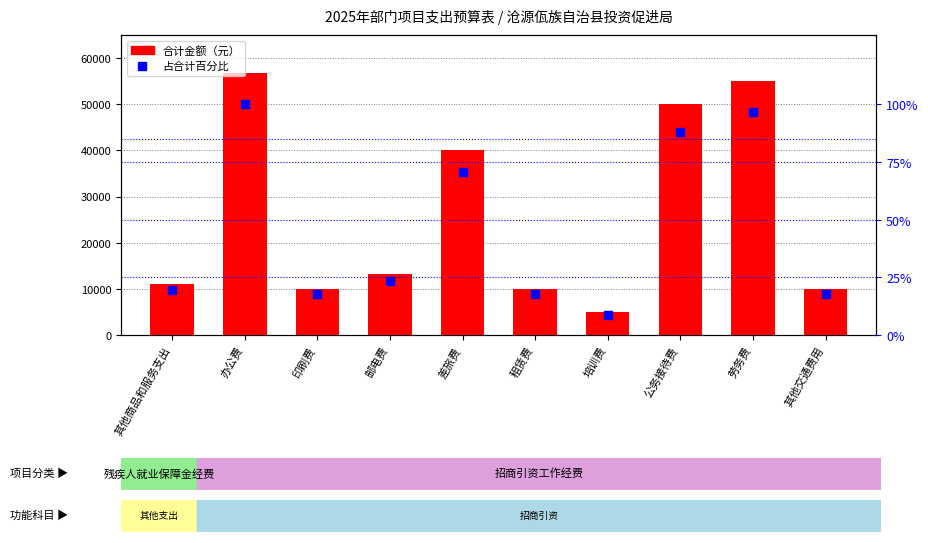

At how many categories does at least one series exceed 54031?

2